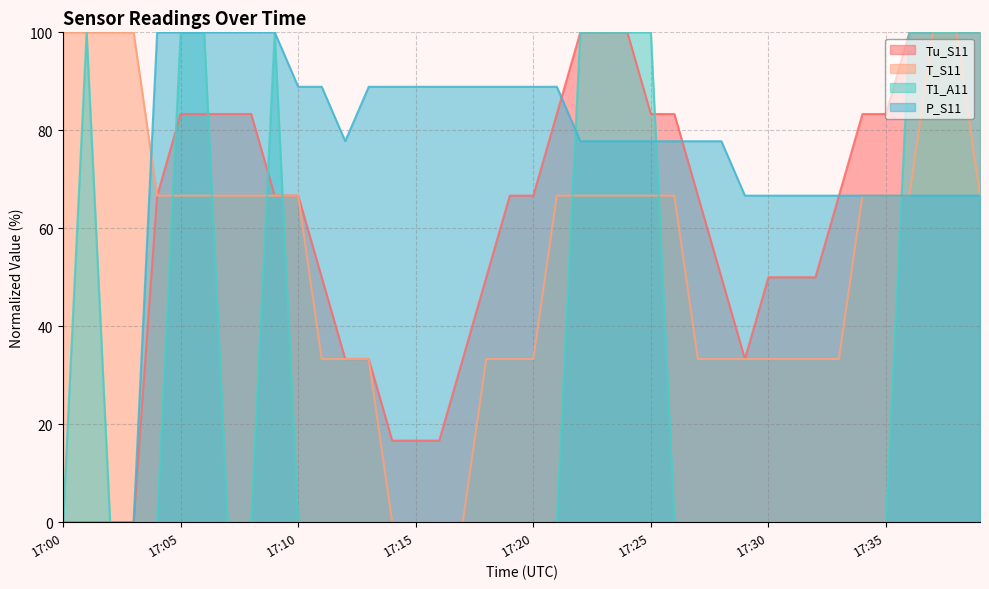

Is it true that P_S11 equals 137.1 at 17:13?

False